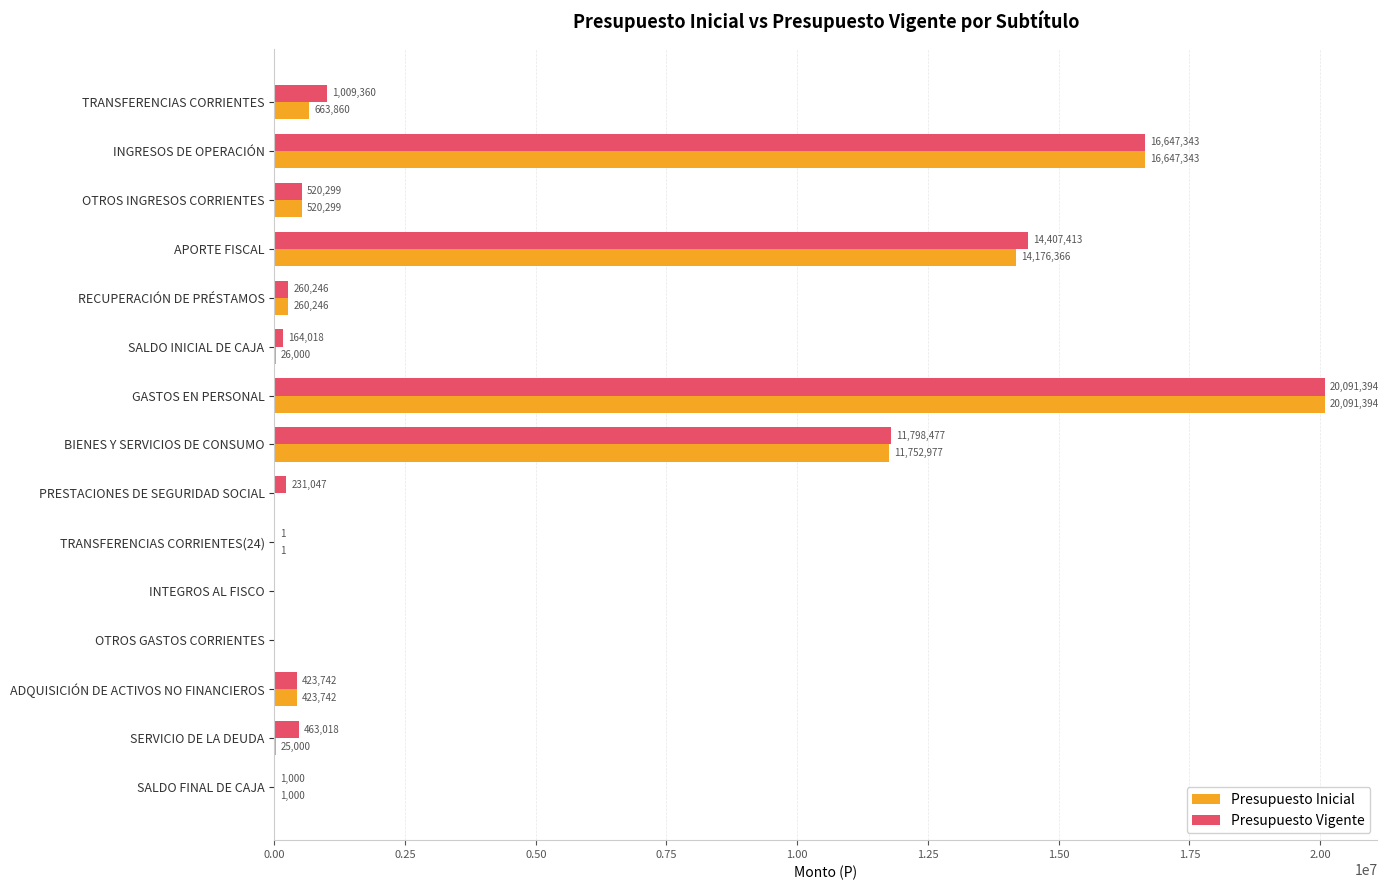

Read the Presupuesto Inicial value at INGRESOS DE OPERACIÓN, to the nearest 100.

16647300